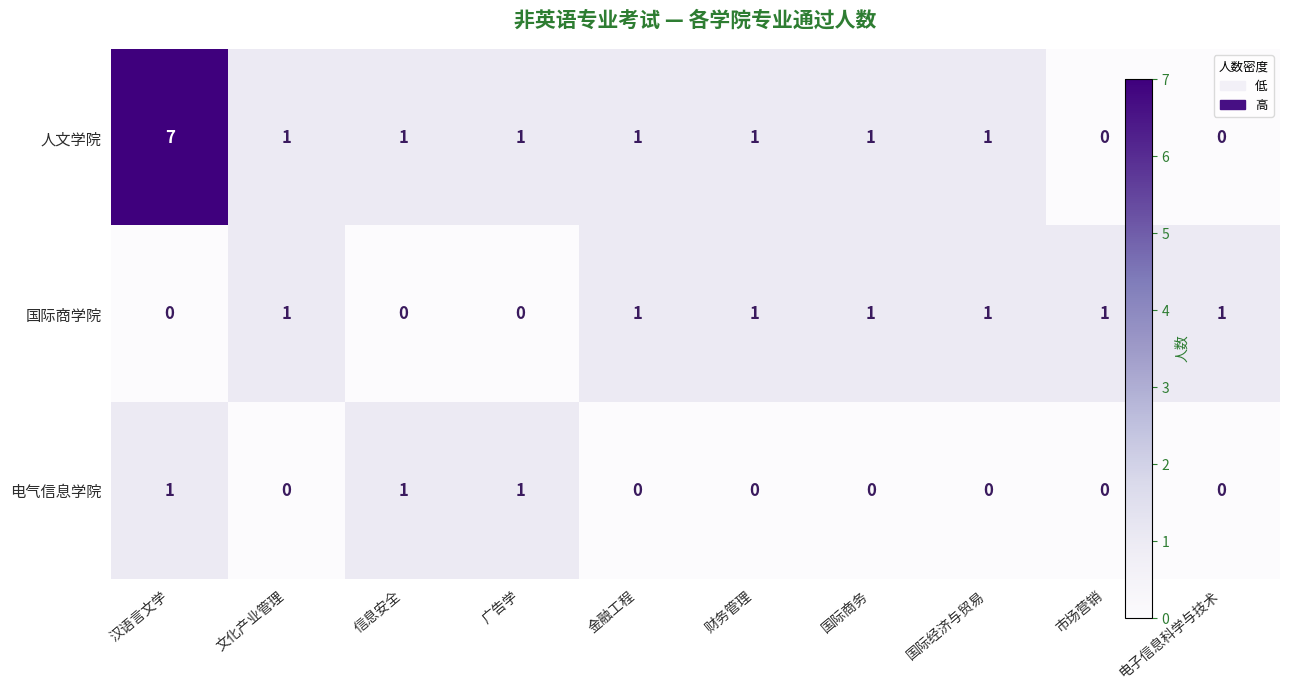

Which series has the largest total across all categories?

人文学院